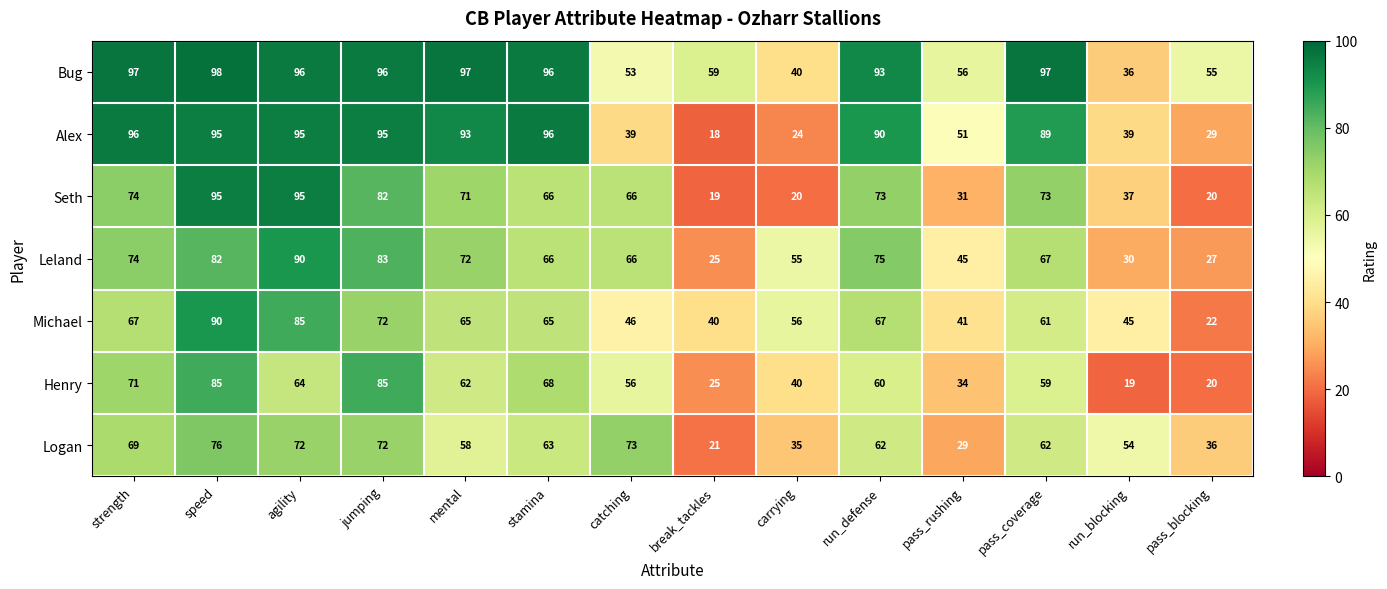

What is the maximum value shown in the chart?

98